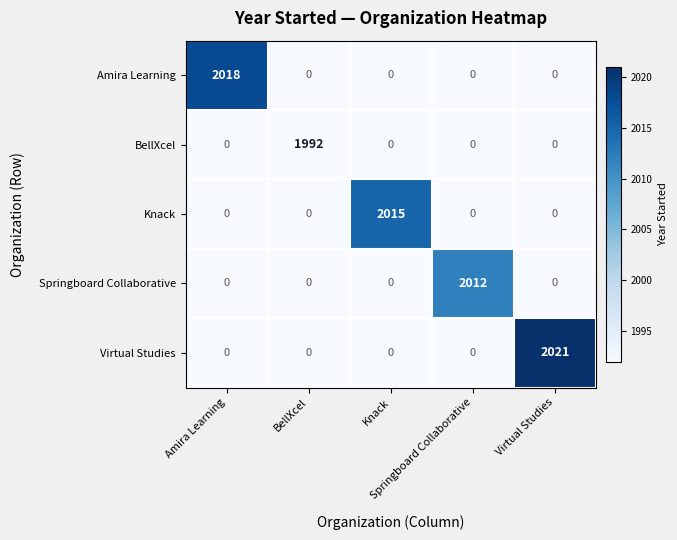

At how many categories does at least one series exceed 626?

5